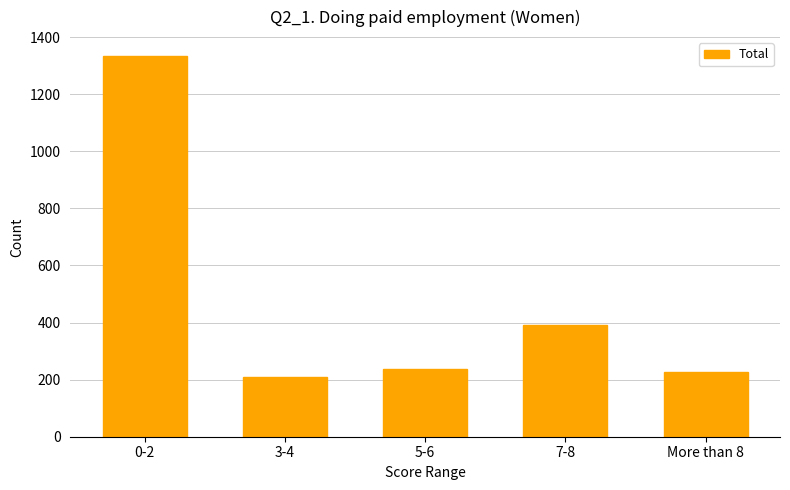

What is the minimum value shown in the chart?

210